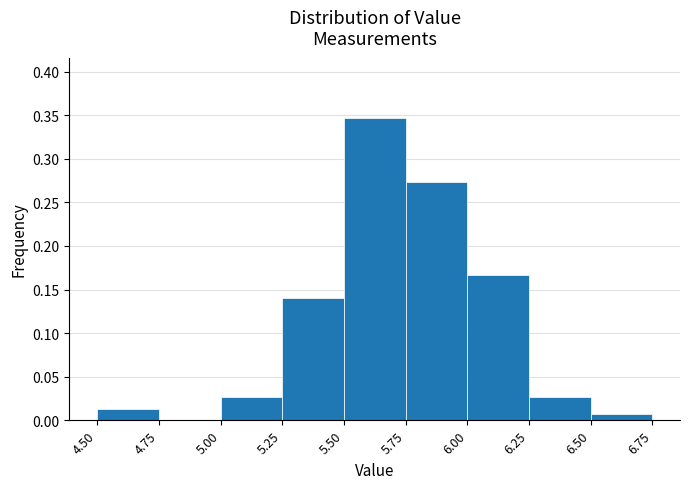

Which range on the x-axis has the tallest bar?

5.50 to 5.75